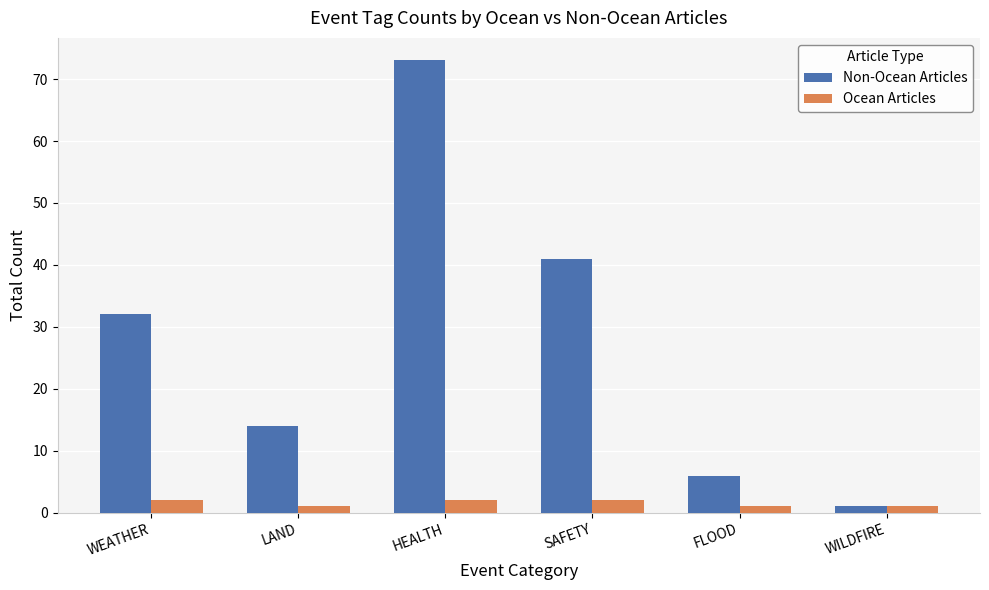

Is the value of Non-Ocean Articles at LAND greater than the value of Ocean Articles at HEALTH?

Yes